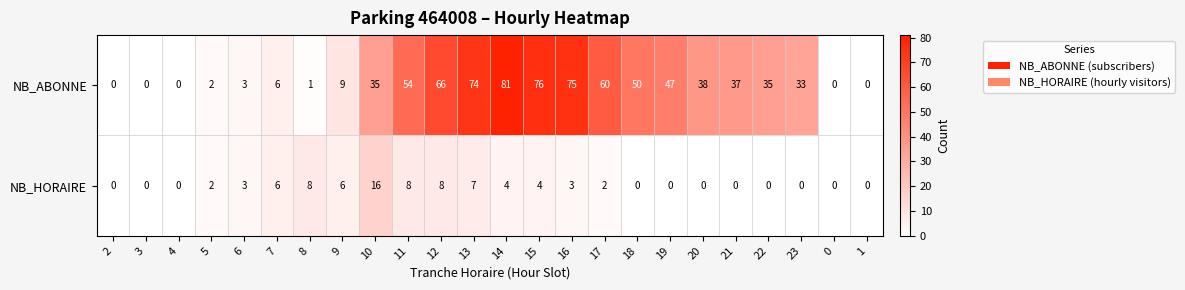

Which series has the widest spread of values?

NB_ABONNE